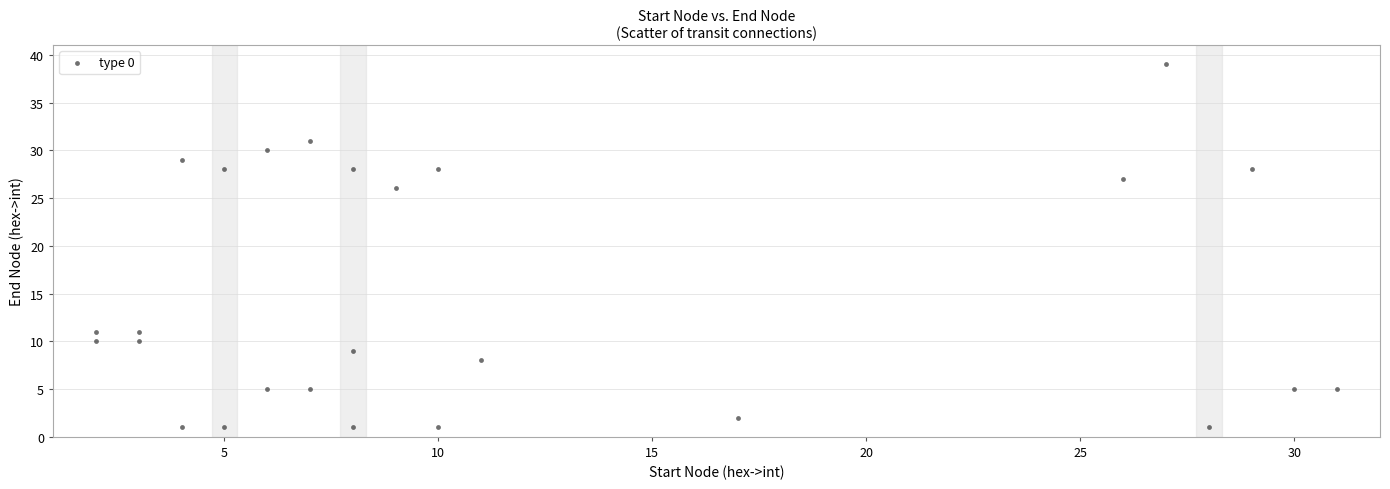

What is the range of X values (max minus min)?

29